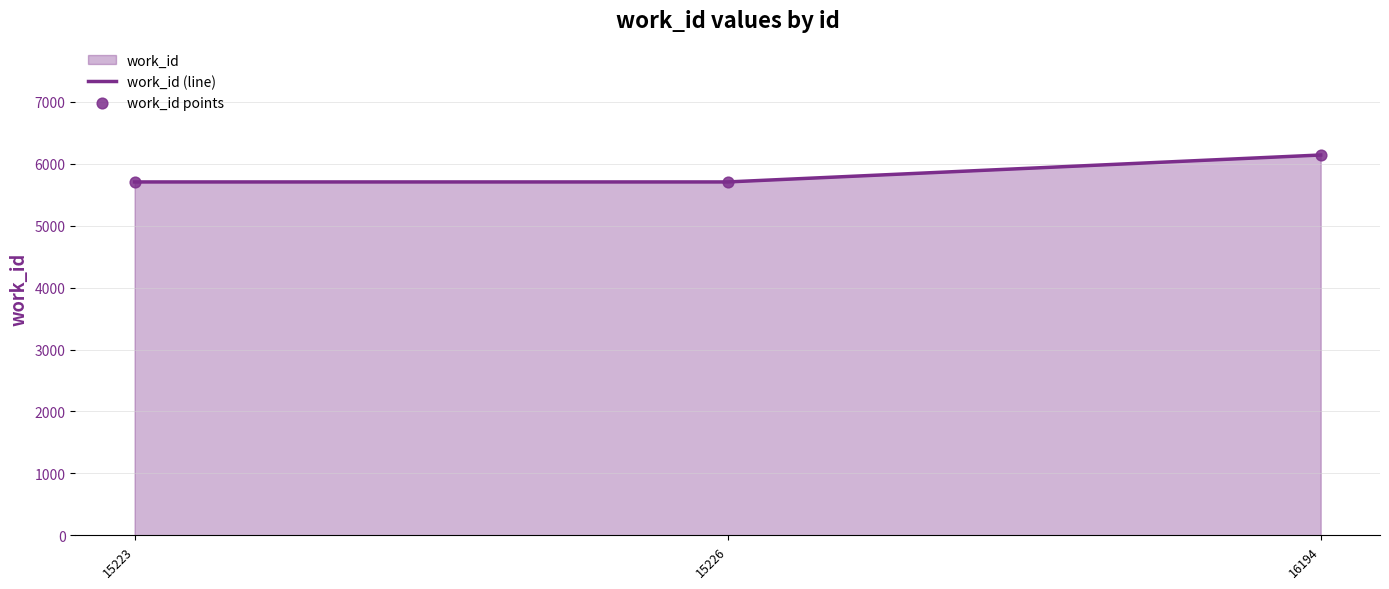

Which series has the largest total across all categories?

work_id (line)